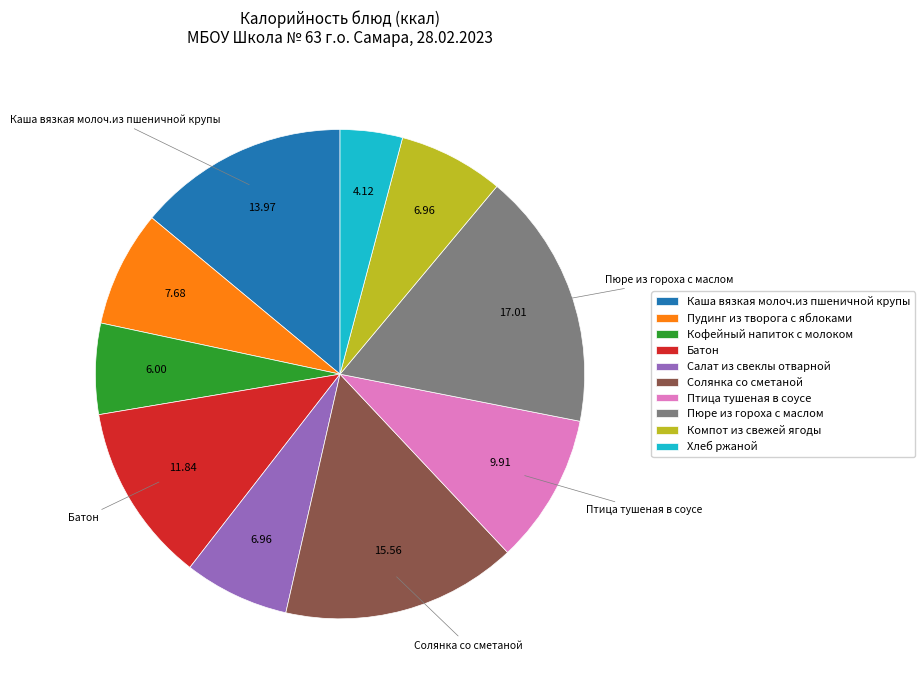

What is the smallest slice in the pie chart?

Хлеб ржаной